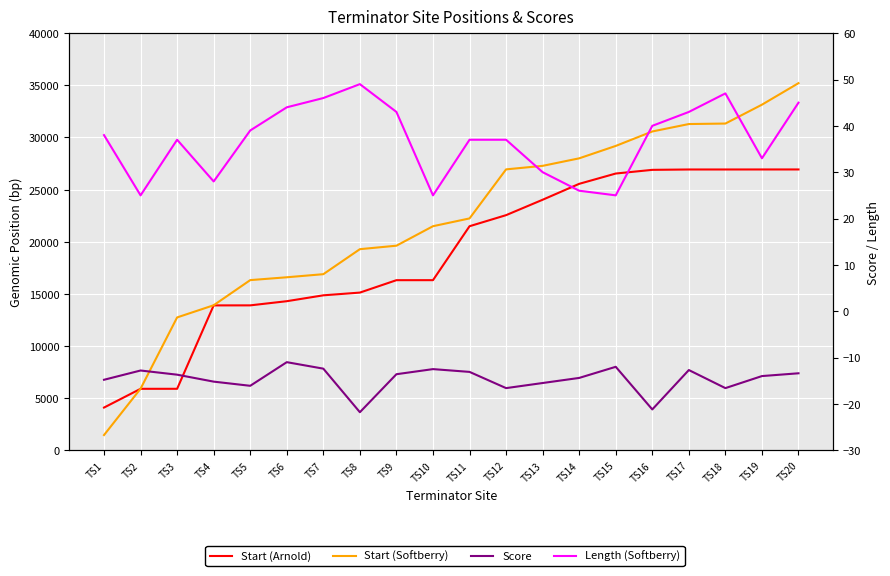

What is the average value of the Length (Softberry) series?

36.9